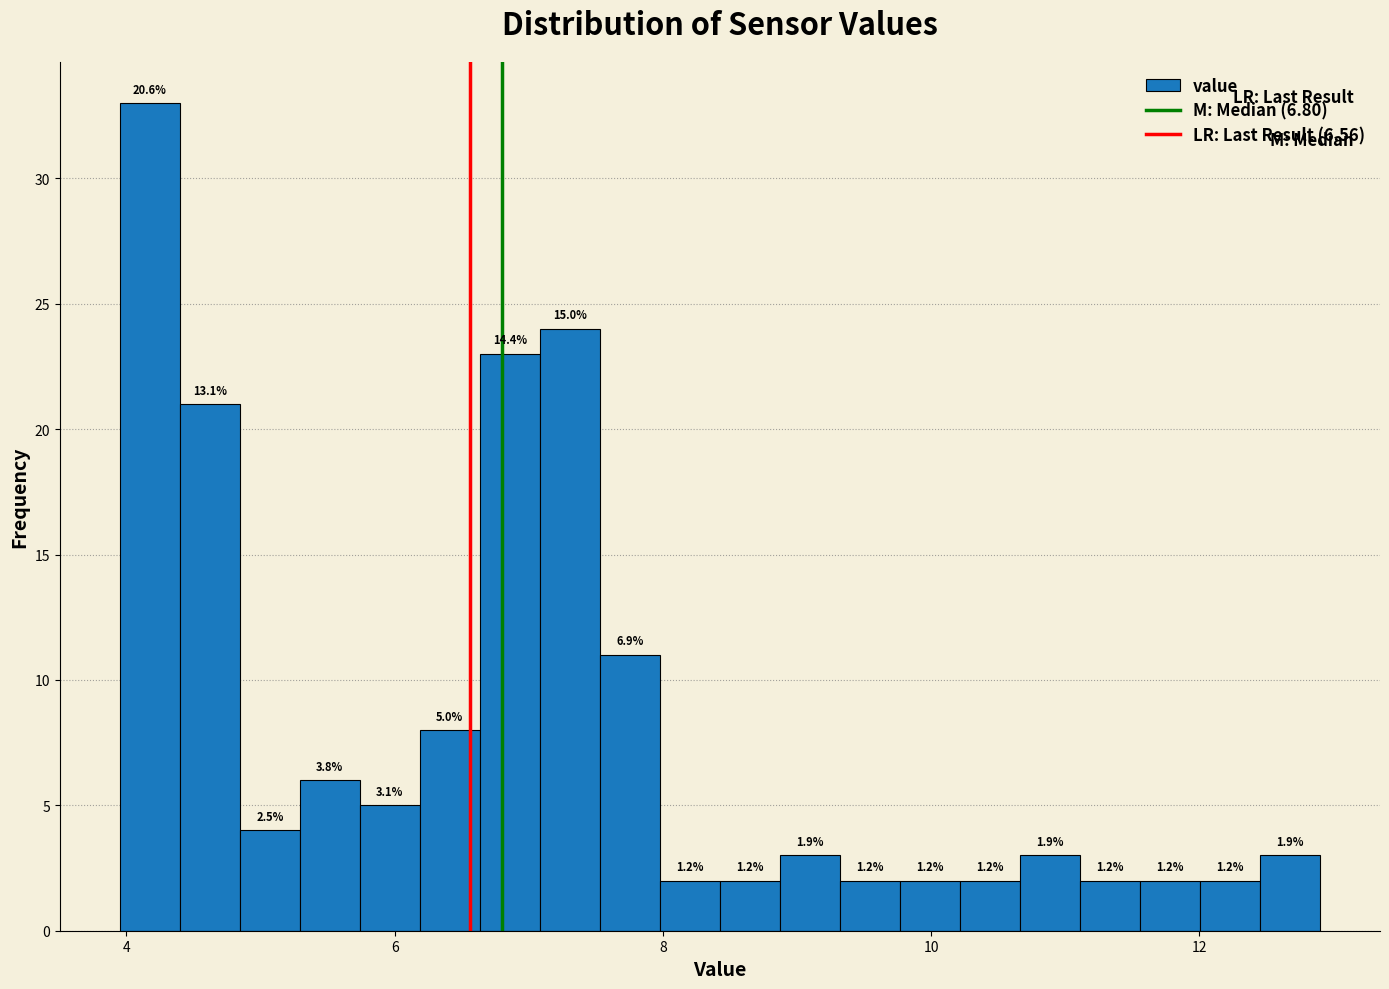

Read against the x-axis, roughly where is the centre of the tallest bar?

4.2